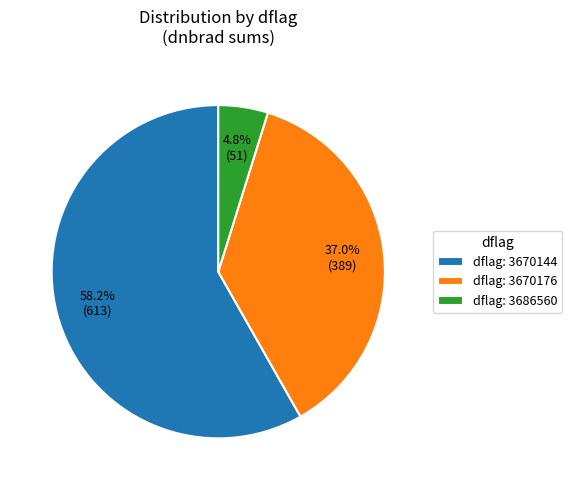

Approximately how many times larger is the value at dflag: 3670176 compared to dflag: 3670144?

0.6